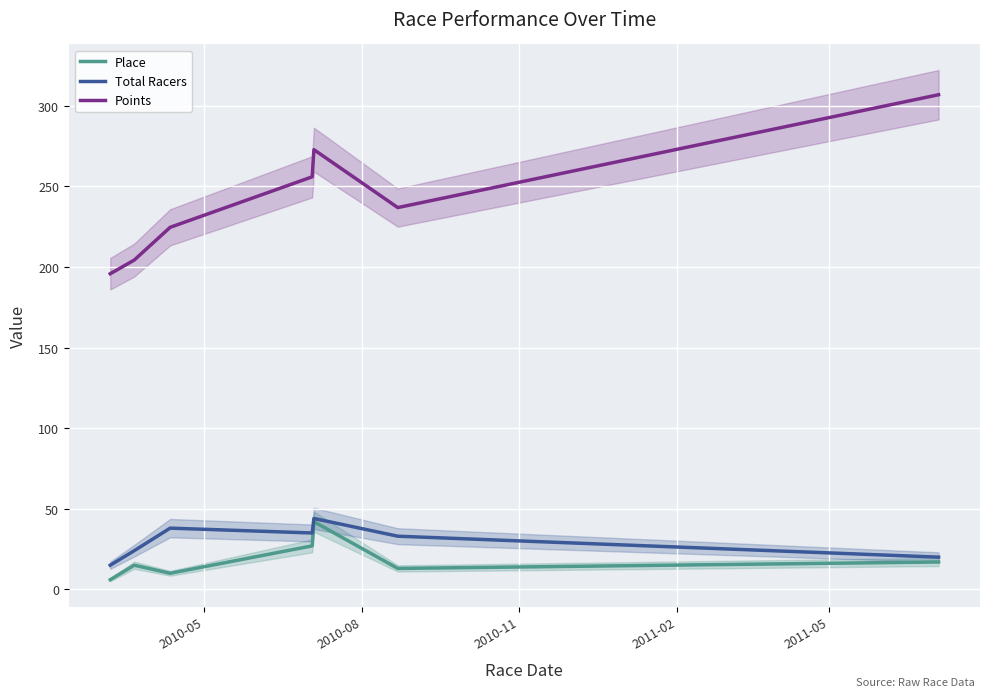

How many interior local valleys does the Total Racers series have?

1